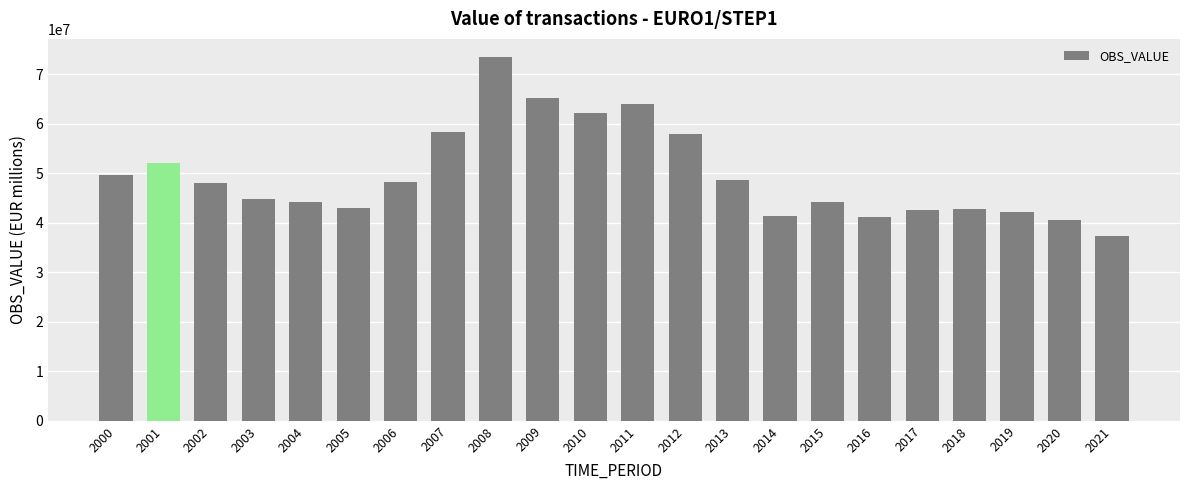

What value does the data have at 2000?

49646186.0